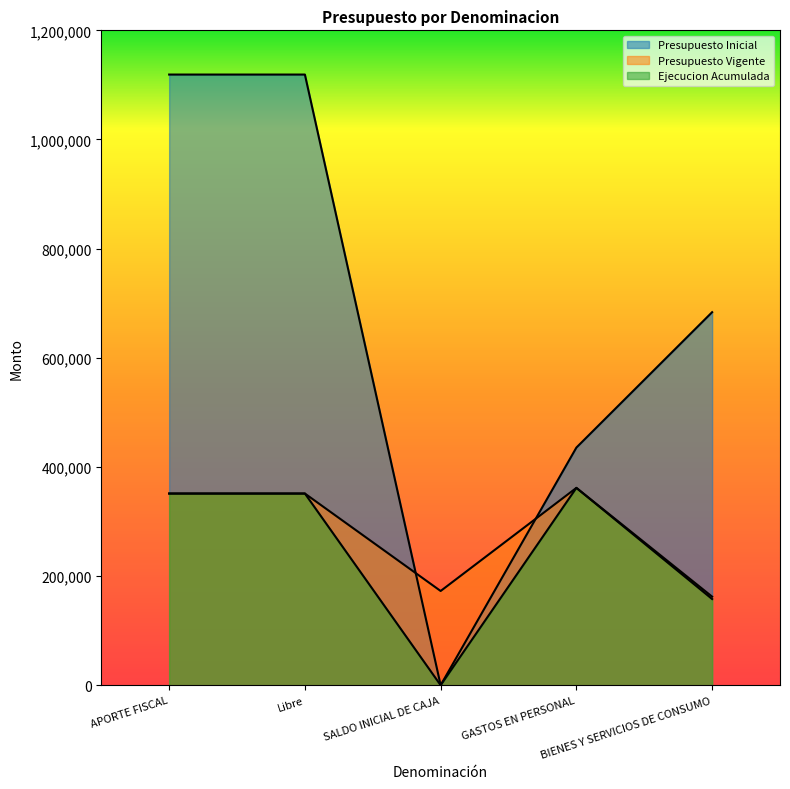

Which has a higher value, Libre or SALDO INICIAL DE CAJA?

Libre